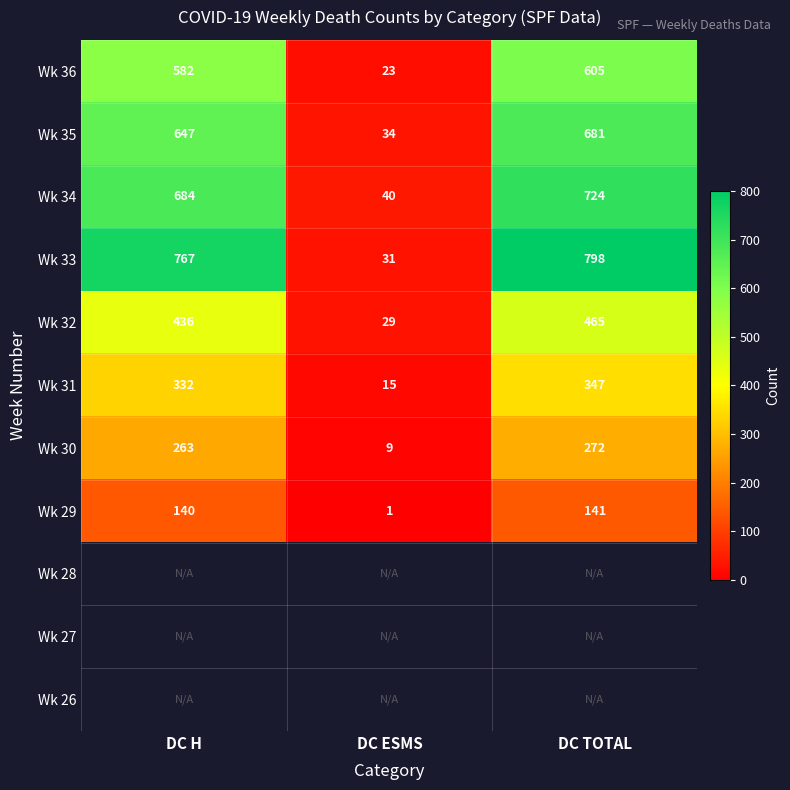

At which label does Wk 32 reach its minimum?

DC ESMS